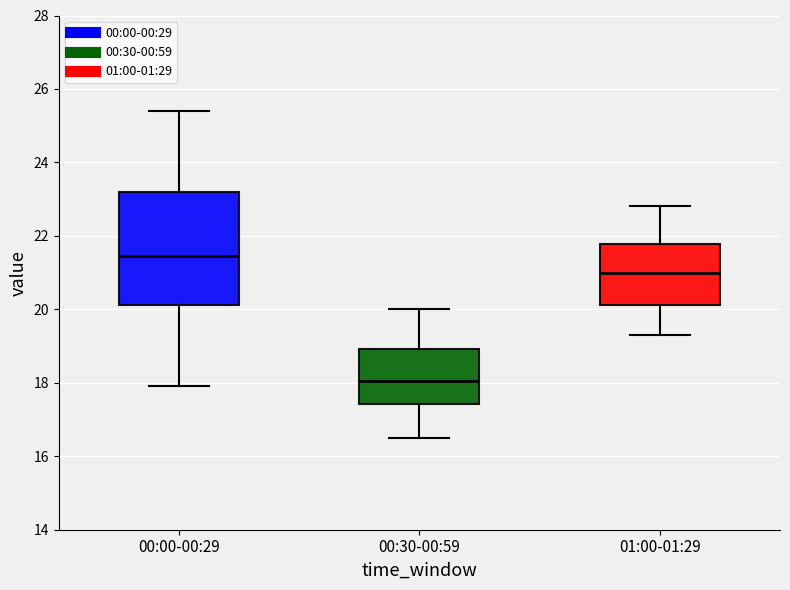

Reading left to right, read every box against the y-axis: the position of its median line, the range the box covers, and the ends of its whiskers. The values are not printed on the chart, so give them approximately, as read against the axis.

00:00-00:29: median 21.4, box 20.2 to 23.2, whiskers 18.0 to 25.4
00:30-00:59: median 18.0, box 17.4 to 19.0, whiskers 16.6 to 20.0
01:00-01:29: median 21.0, box 20.2 to 21.8, whiskers 19.4 to 22.8